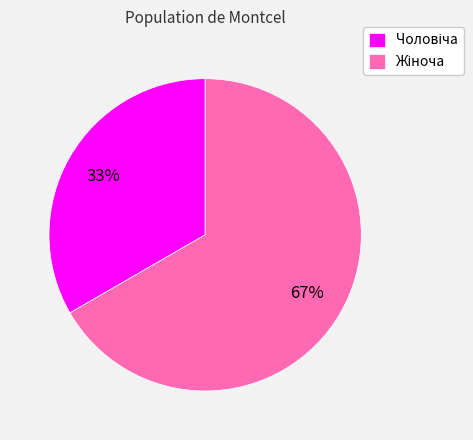

To the nearest percent, what is the average slice percentage?

50%